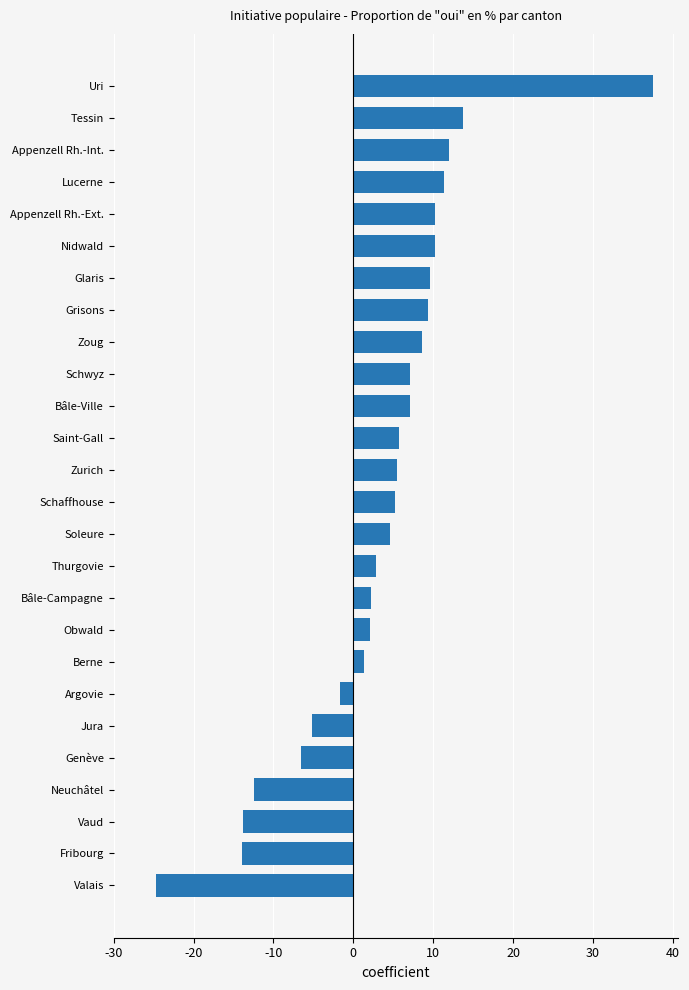

How many positive values are there?

19